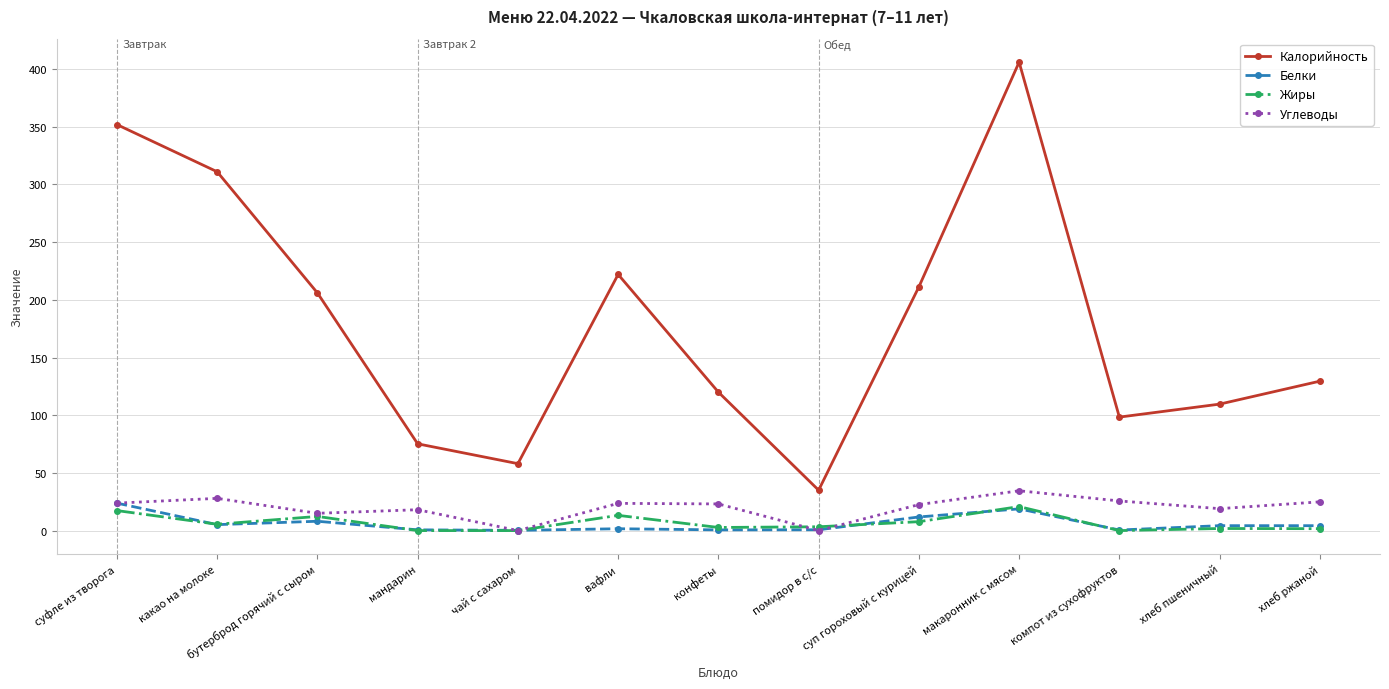

True or false: Белки has more than 0 points higher than both neighbors.

True